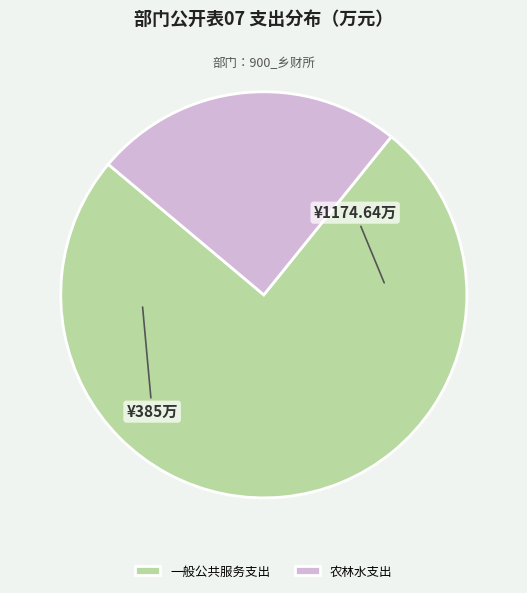

Do 农林水支出 and 一般公共服务支出 together represent more than half of the pie?

Yes